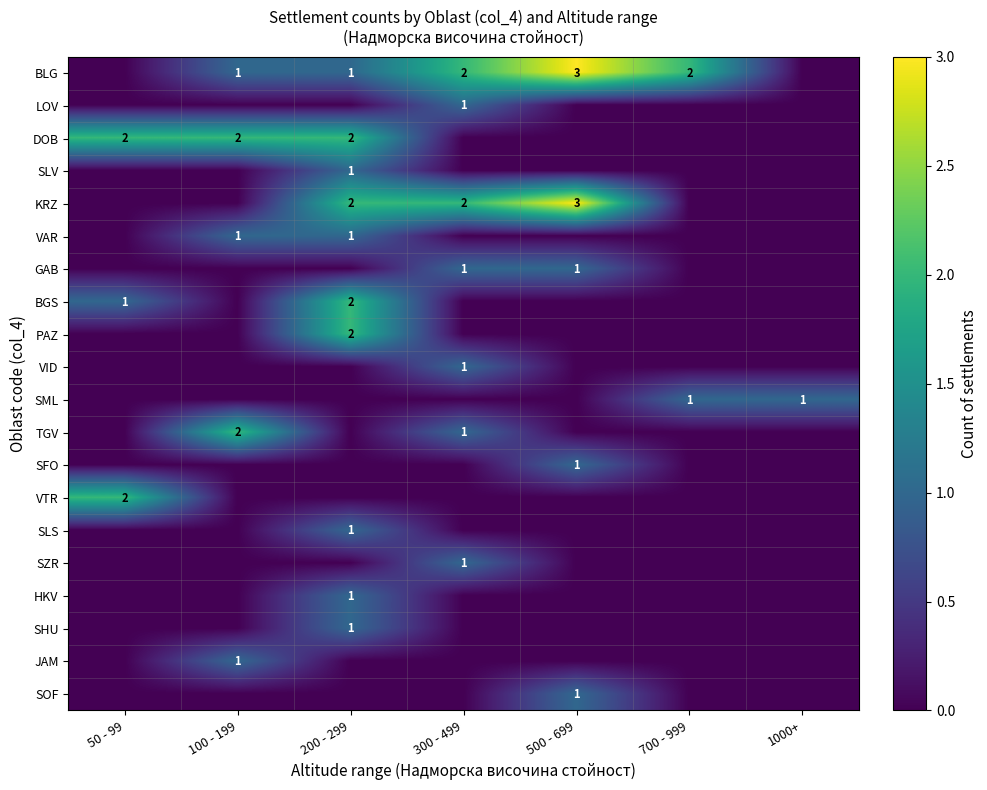

The SLV series shows 1 at 200 - 299. True or false?

True